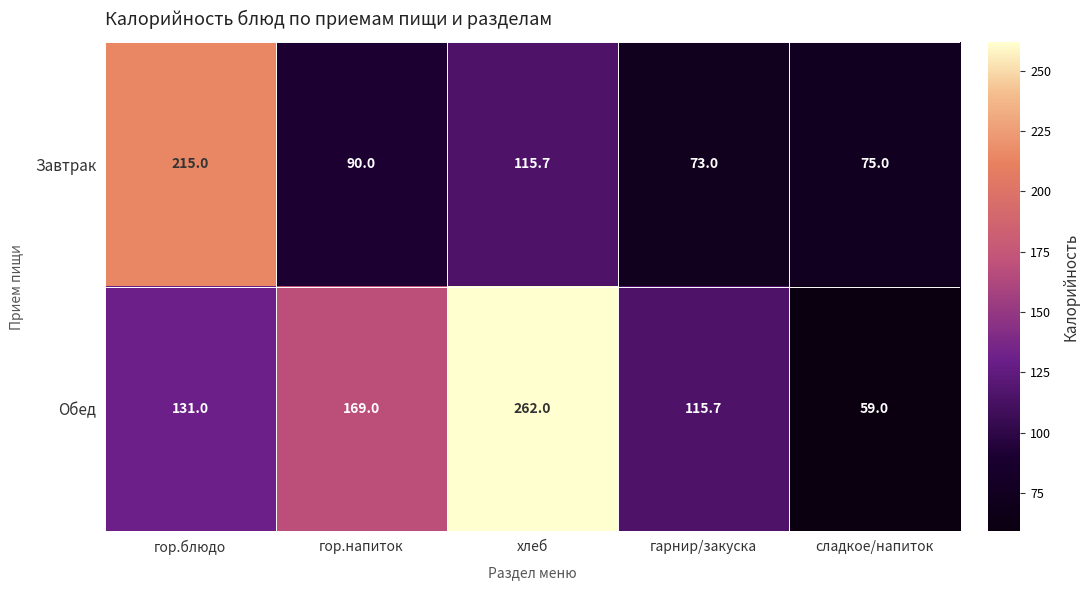

Reading right to left, extract all data points from this chart.

Завтрак: 75.0	73.0	115.7	90.0	215.0
Обед: 59.0	115.7	262.0	169.0	131.0